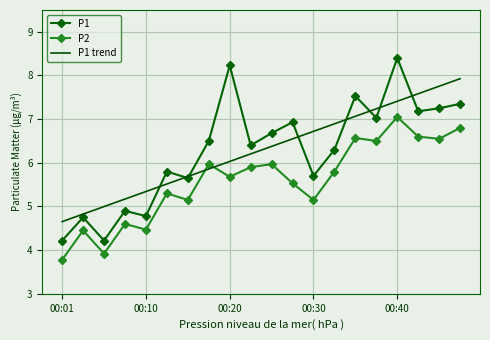

Rank the series by their maximum value, from lowest to highest.

P2, P1 trend, P1